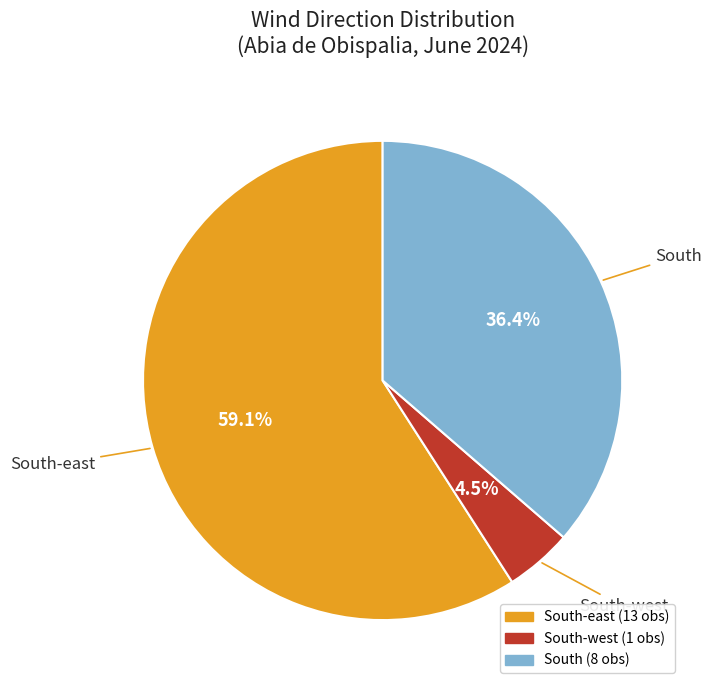

Is there any slice that represents more than half of the pie?

Yes